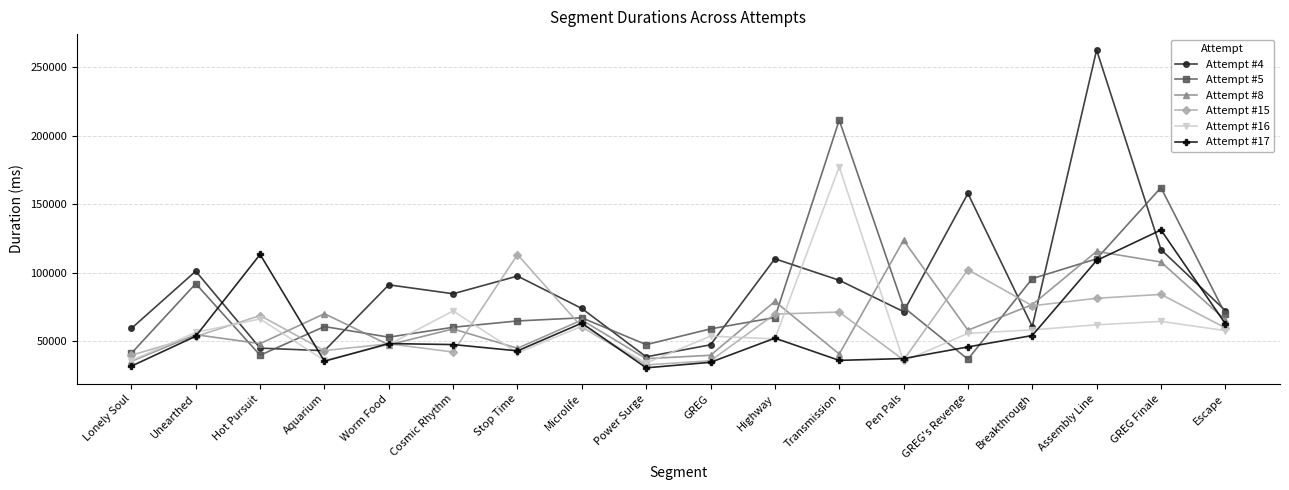

What is the difference between the highest and lowest values at Stop Time?

71676